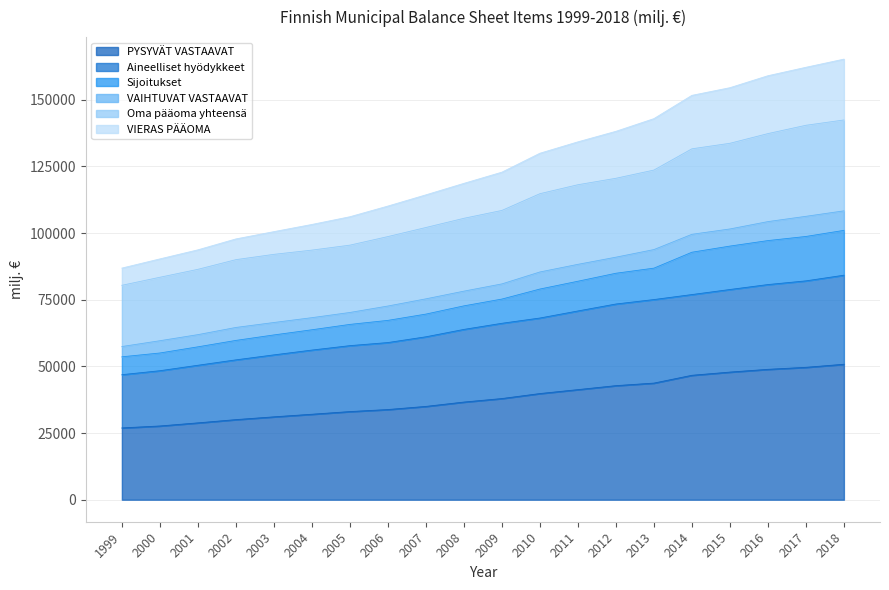

Does the chart display data point markers on the line(s)?

No